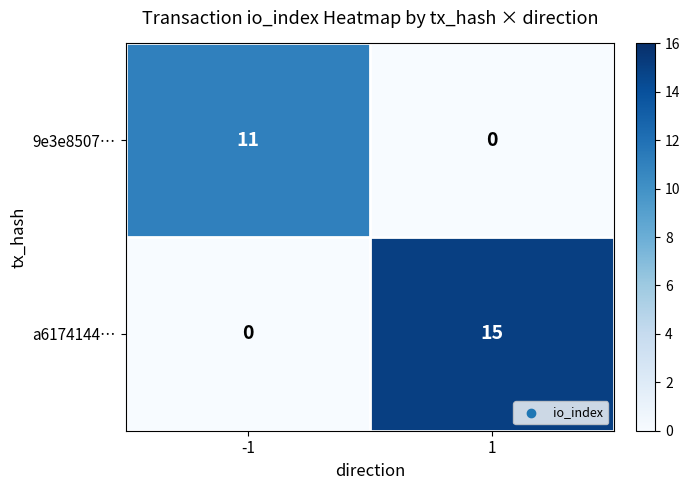

Rank the series by their maximum value, from highest to lowest.

a6174144…, 9e3e8507…